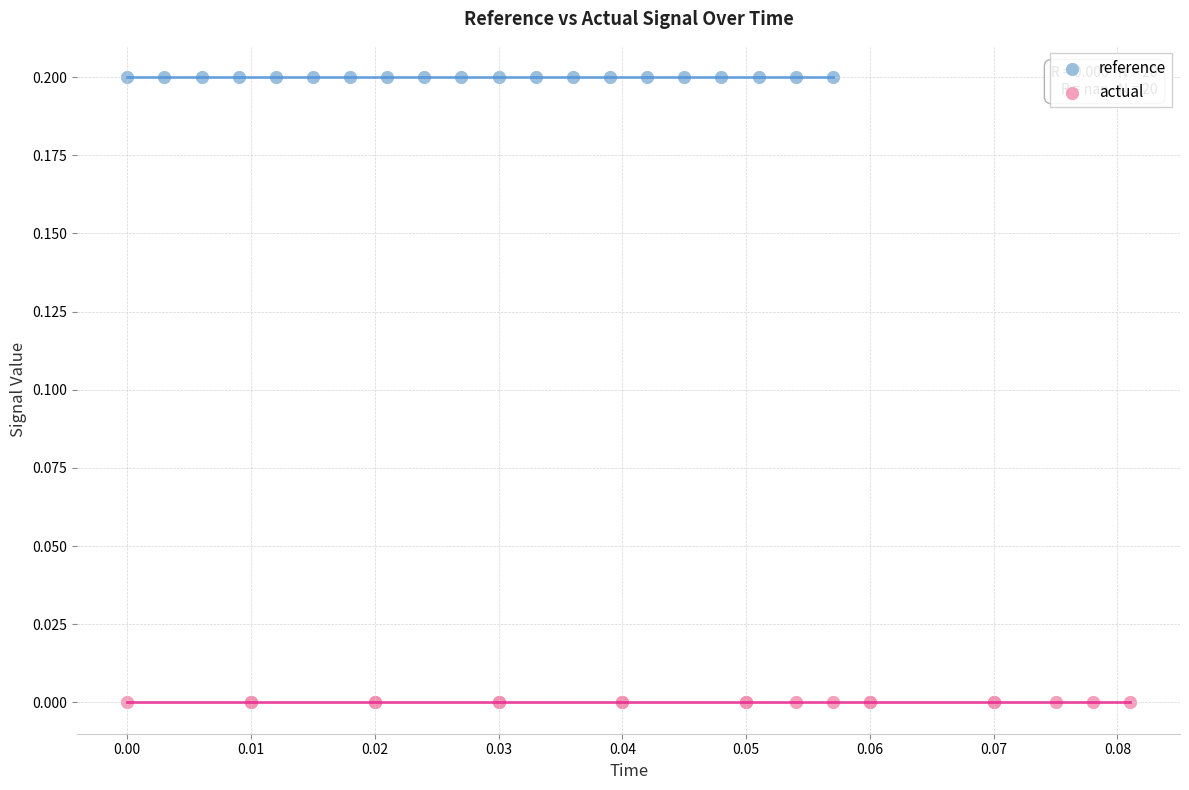

What are all the series names shown in the legend?

reference, actual